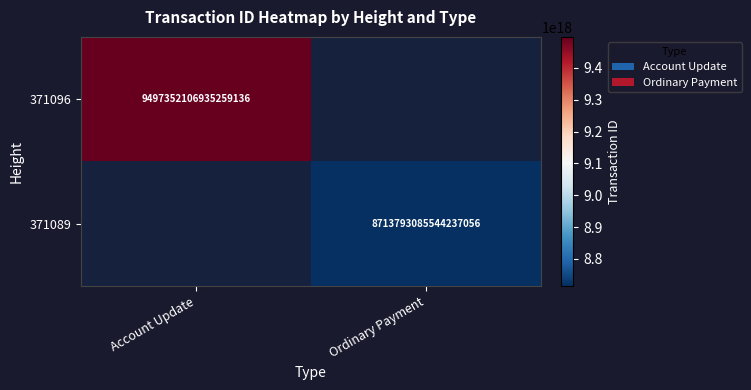

Between Ordinary Payment and Account Update, which is larger?

Account Update